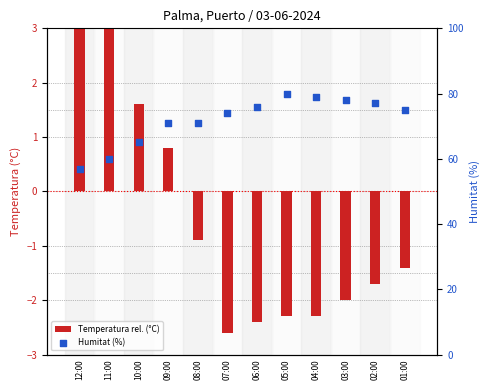

Which series has the largest total across all categories?

Humitat (%)